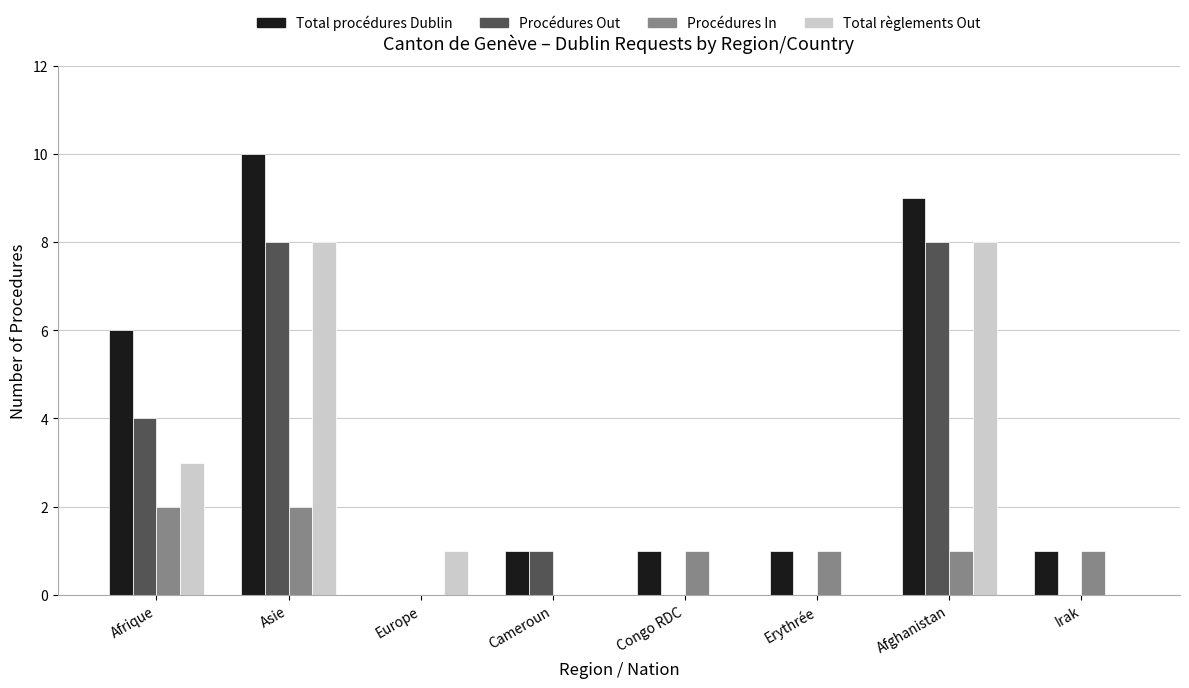

How many groups of bars are there?

8